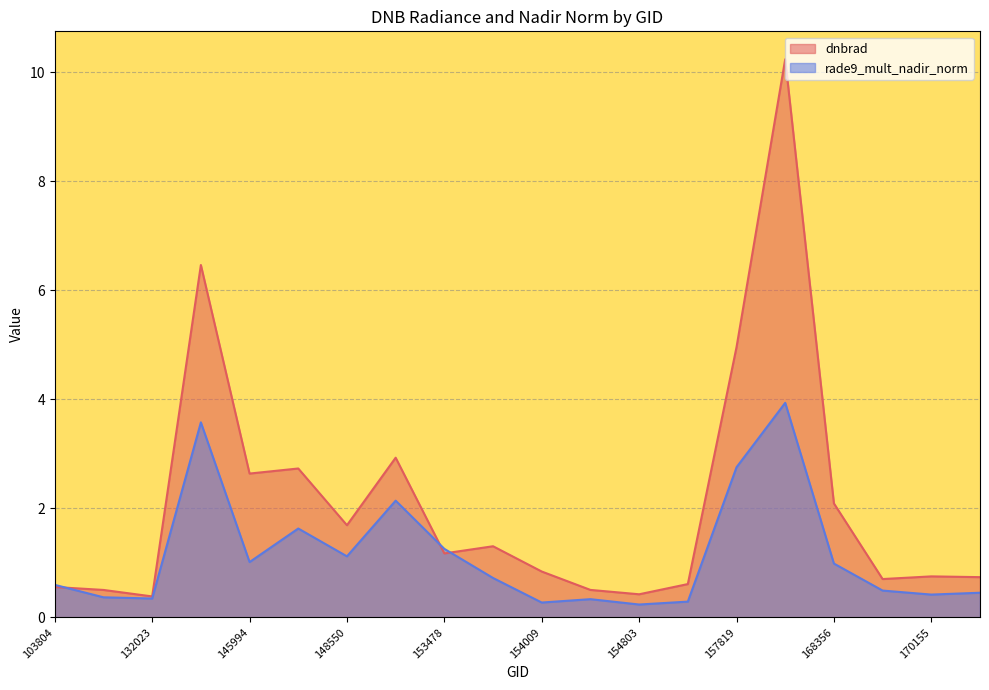

At which category does dnbrad reach its first local peak?

141662